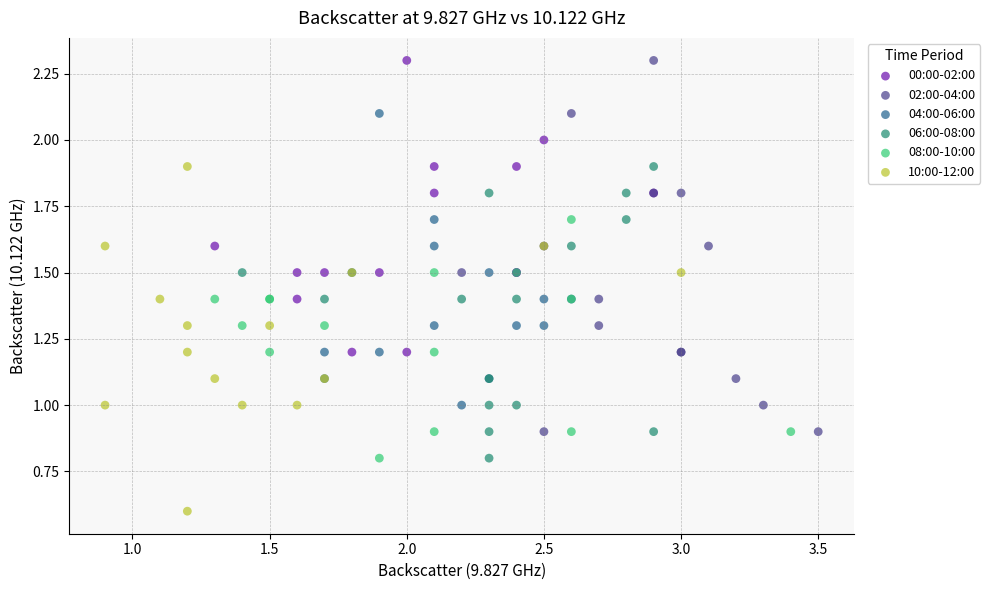

Which series reaches the minimum Y coordinate?

10:00-12:00